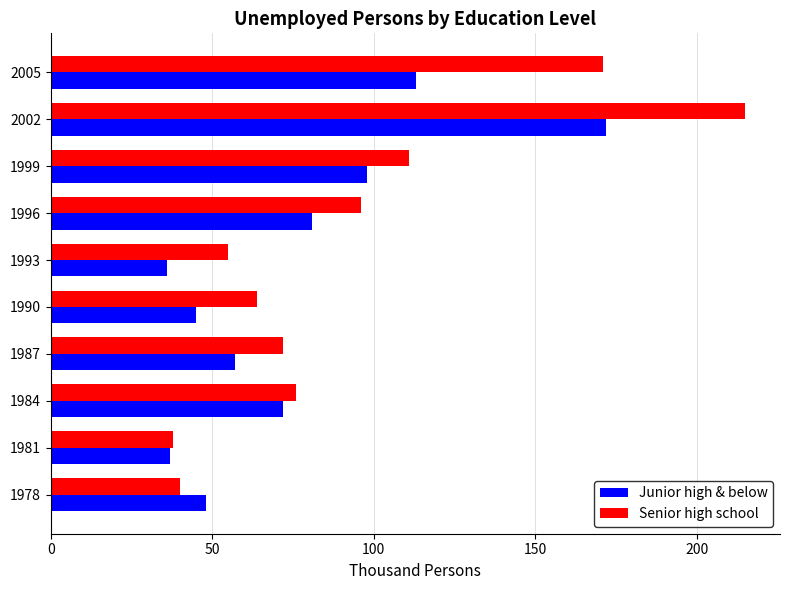

The Senior high school series shows 105 at 1990. True or false?

False